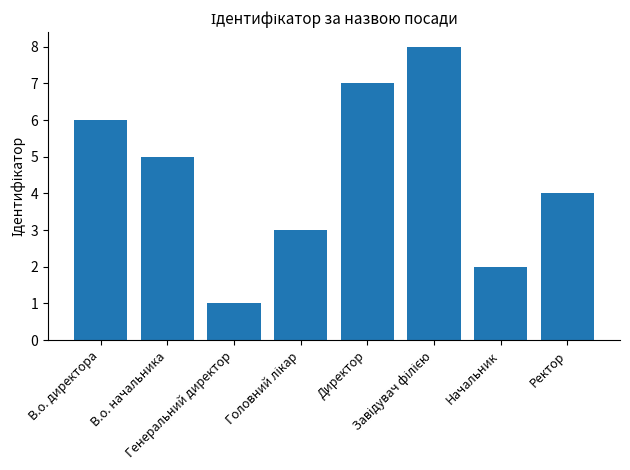

Reading left to right, extract all data points from this chart.

6	5	1	3	7	8	2	4